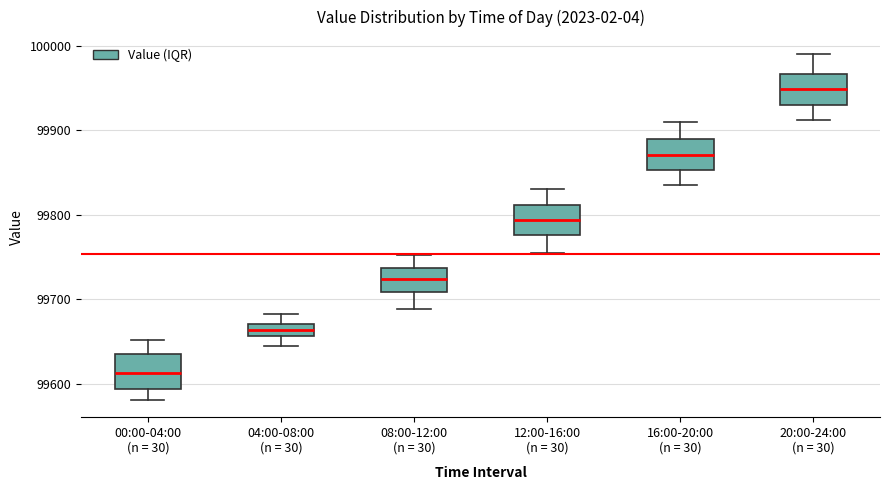

Which box has the highest median line?

20:00-24:00 (n = 30)